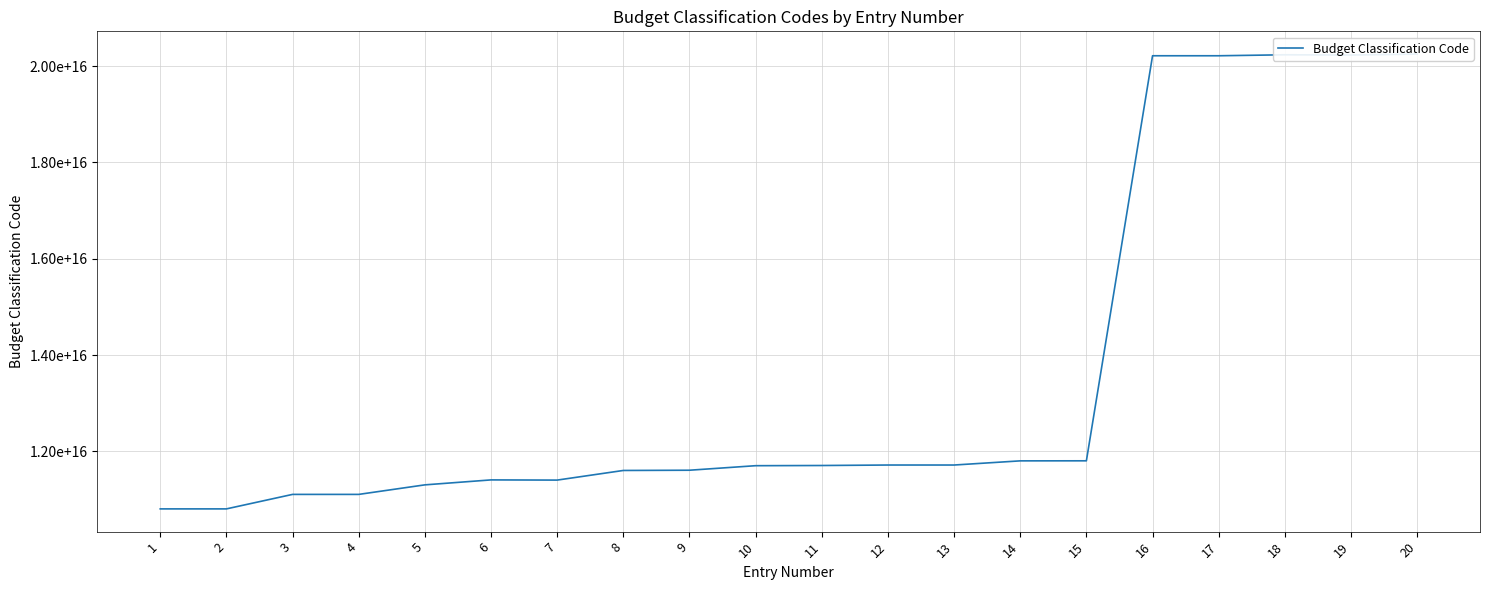

List the labels in order of value, largest first.

20, 18, 19, 16, 17, 15, 14, 13, 12, 11, 10, 9, 8, 6, 7, 5, 4, 3, 2, 1